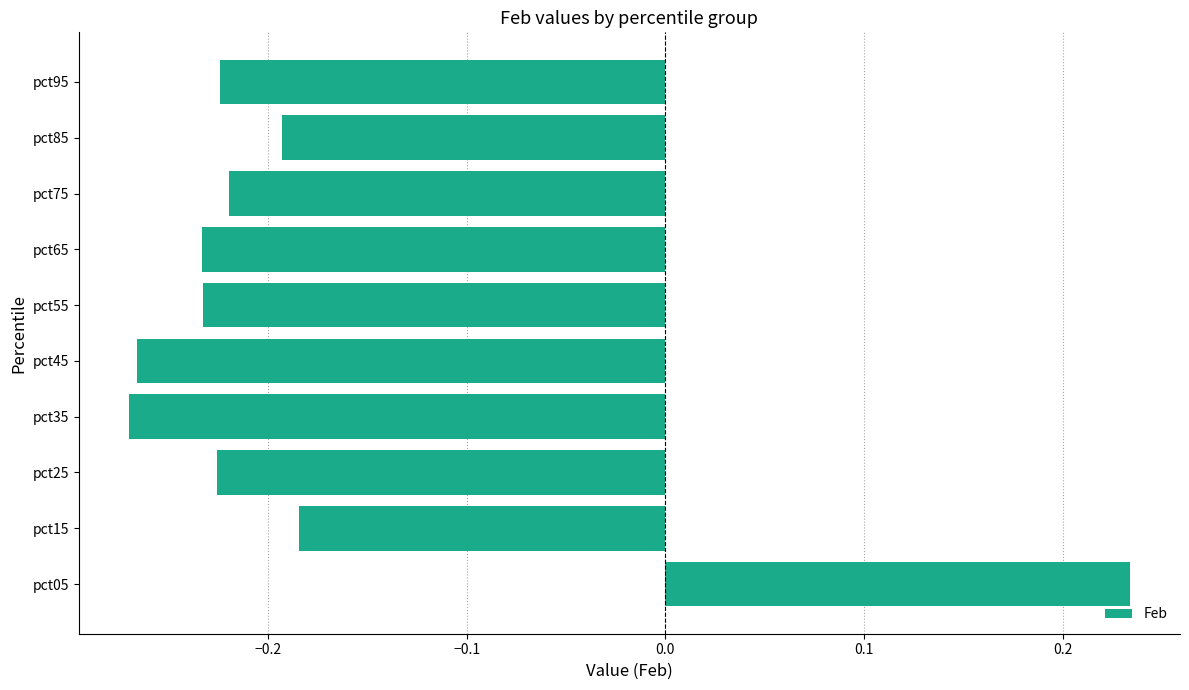

Is it true that the value at pct15 is -0.0?

False